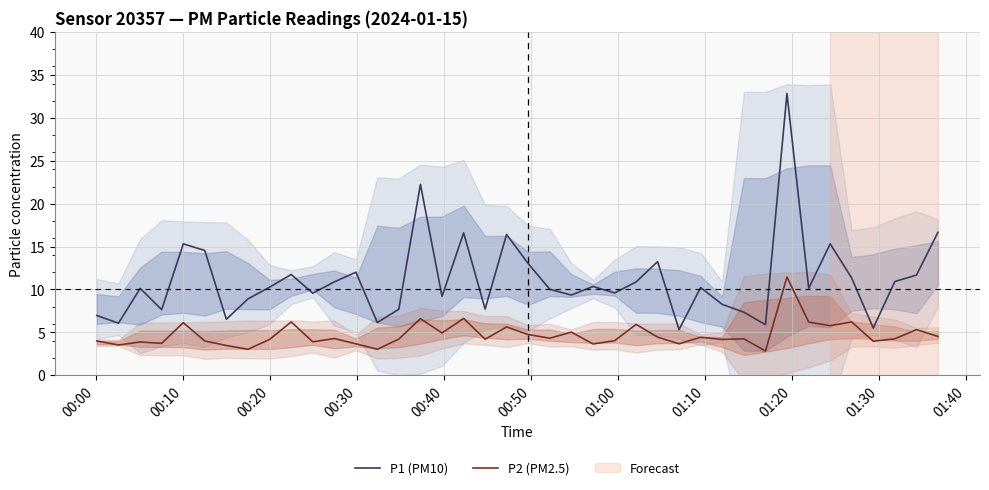

How many series are shown in this chart?

2